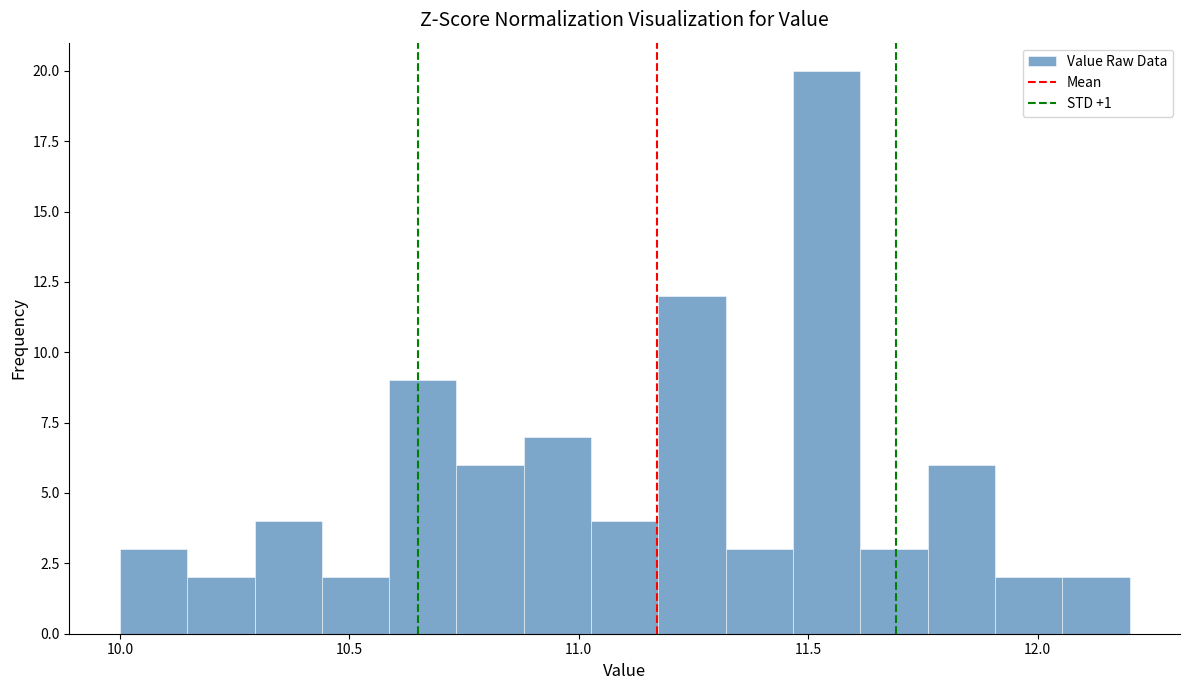

Read against the x-axis, roughly where is the centre of the tallest bar?

11.55